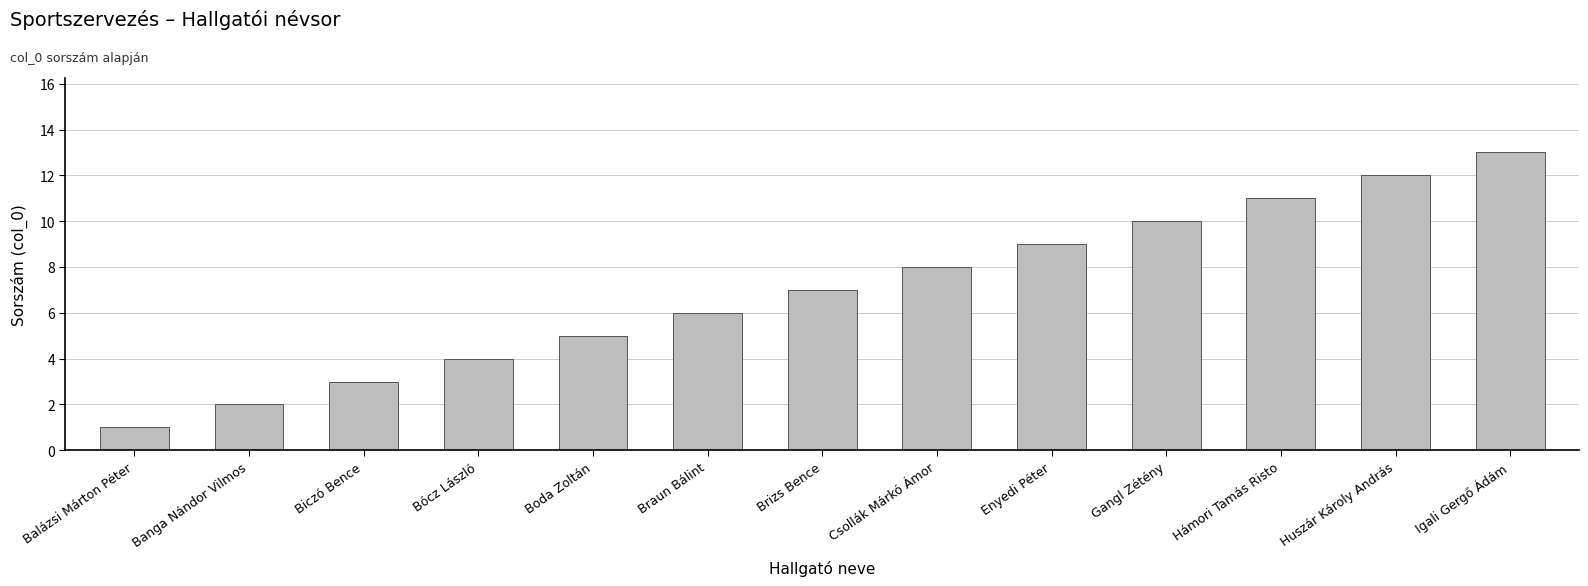

What is the approximate value at Igali Gergő Ádám?

13